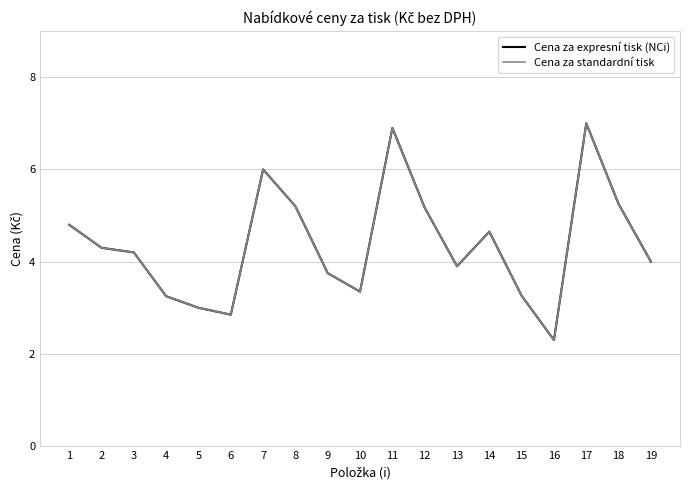

Where is the first local maximum for Cena za expresní tisk (NCi)?

7